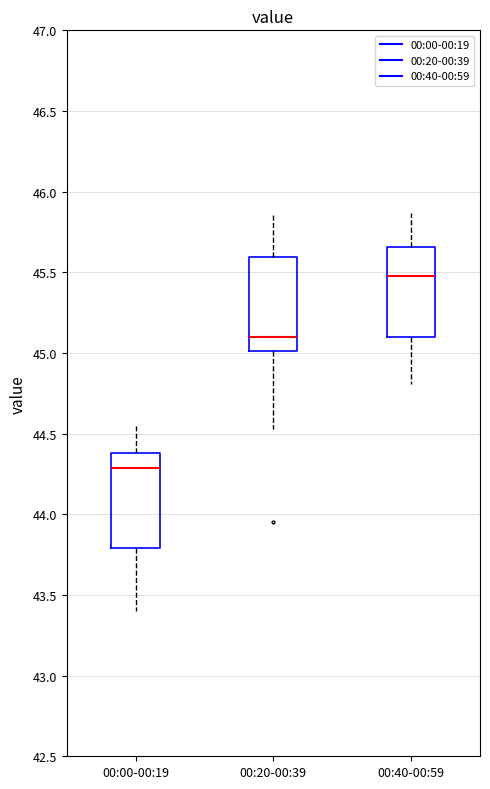

Reading left to right, read every box against the y-axis: the position of its median line, the range the box covers, and the ends of its whiskers. The values are not printed on the chart, so give them approximately, as read against the axis.

00:00-00:19: median 44.30, box 43.80 to 44.40, whiskers 43.40 to 44.55
00:20-00:39: median 45.10, box 45.00 to 45.60, whiskers 44.55 to 45.85
00:40-00:59: median 45.50, box 45.10 to 45.65, whiskers 44.80 to 45.85